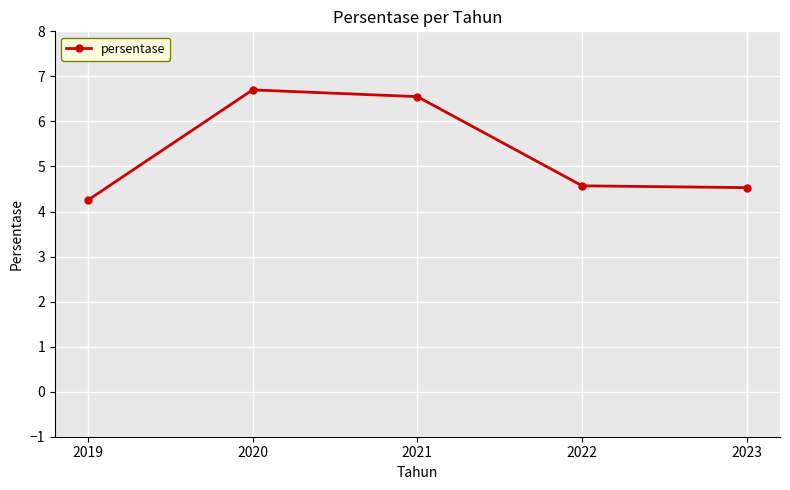

What is the ratio of the value at 2021 to the value at 2023?

1.4